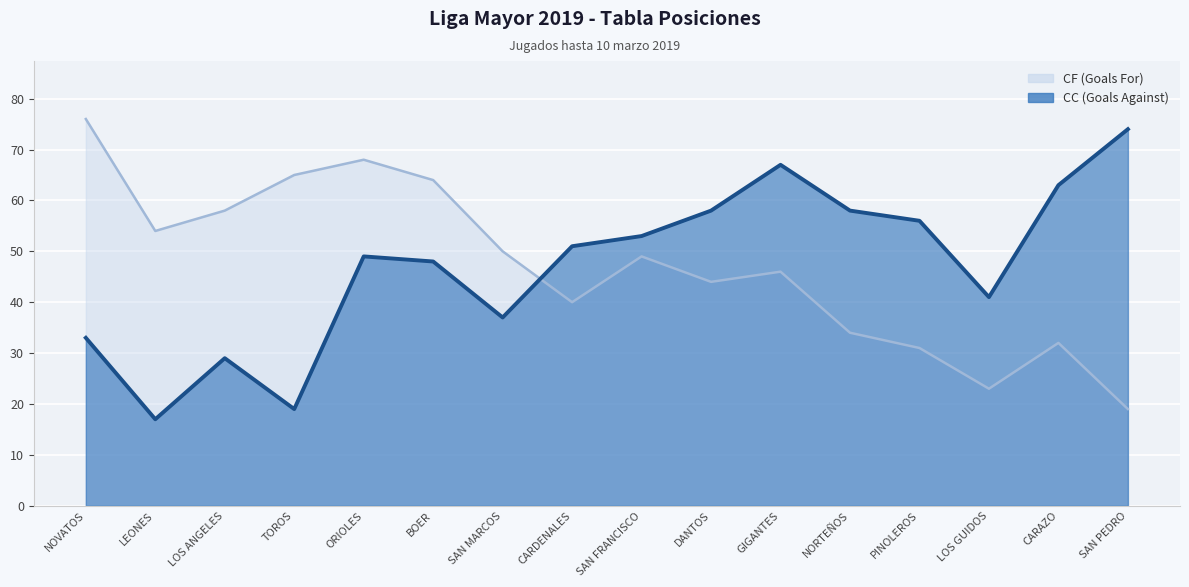

At CARAZO, list the series in order from largest to smallest.

CC (Goals Against), CF (Goals For)